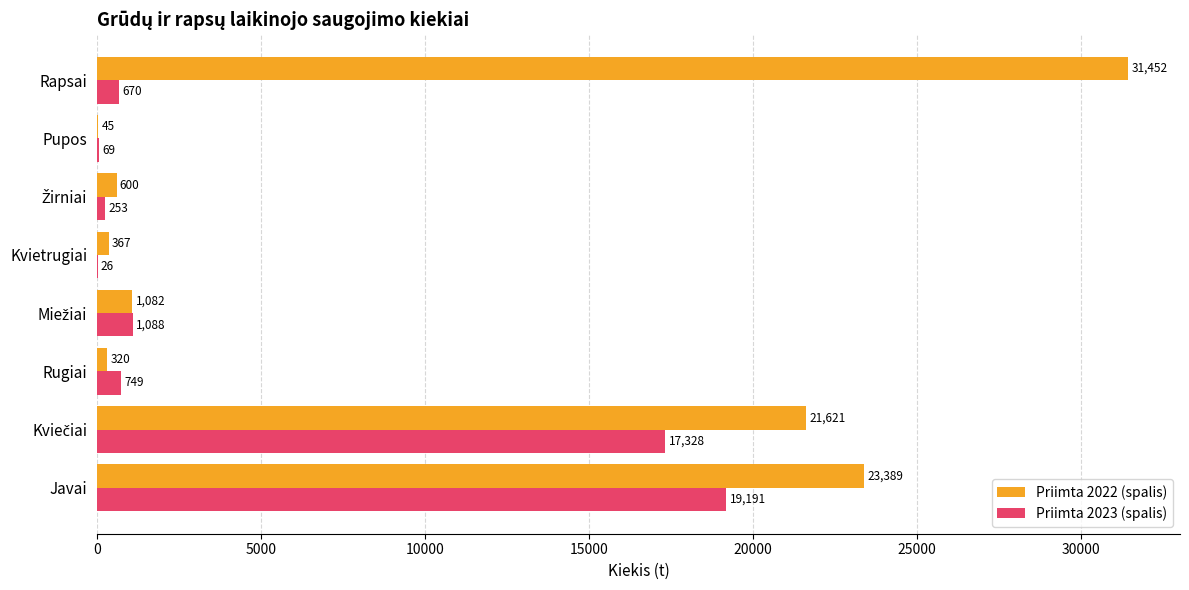

The Priimta 2022 (spalis) series shows 23389.3 at Javai. True or false?

True